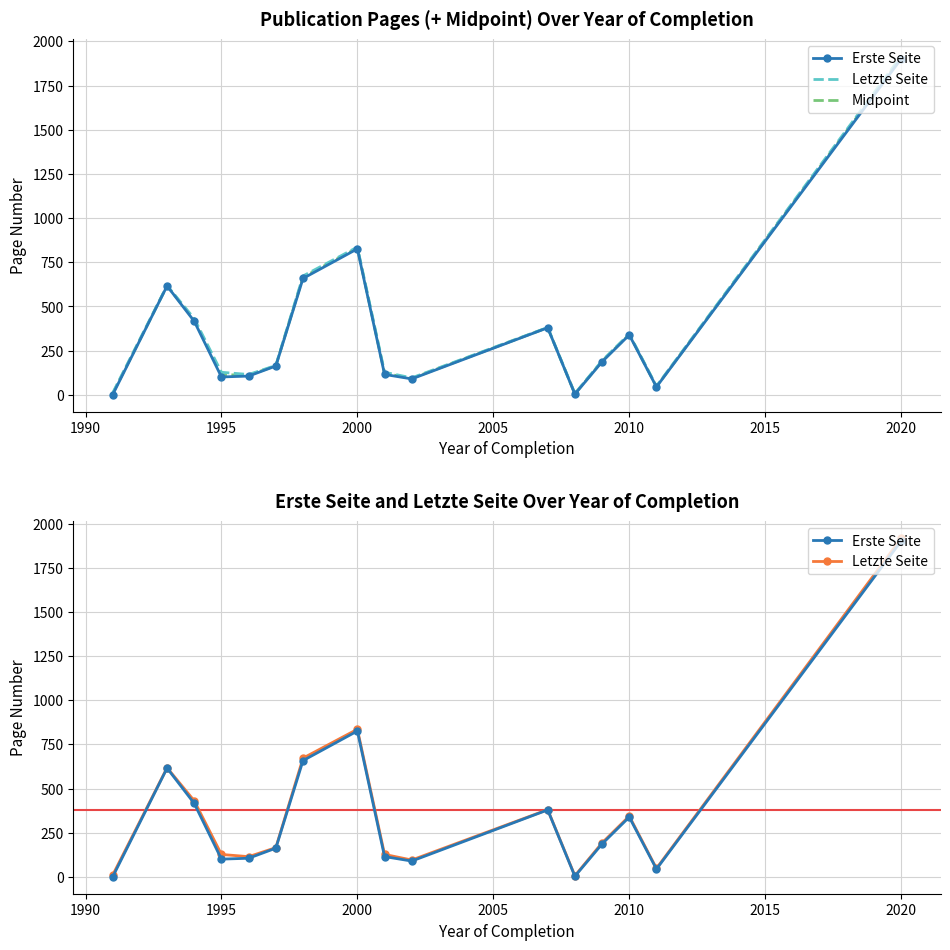

Is the value of Erste Seite at 13 greater than the value of Midpoint at 11?

Yes